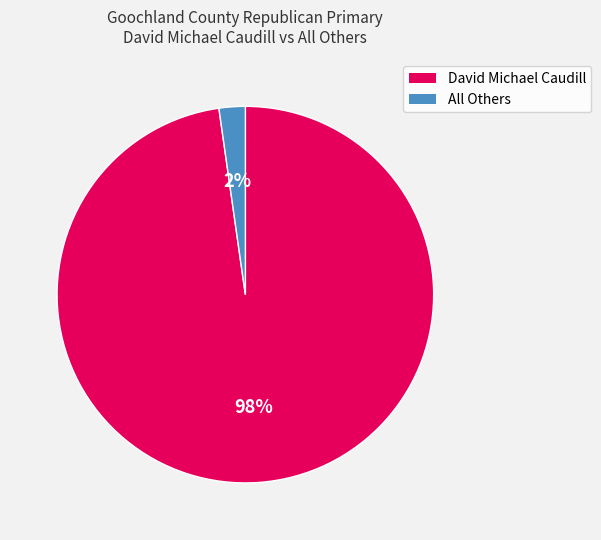

To the nearest percent, what is the average slice percentage?

50%